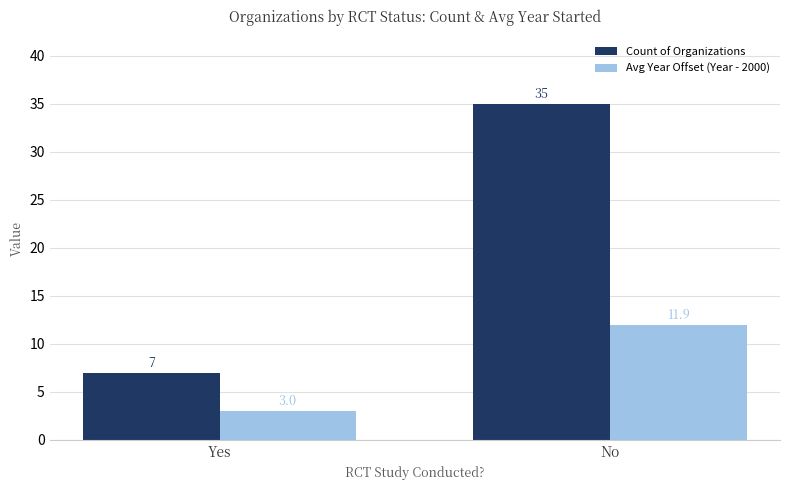

What is the spread (max minus min) of values at No?

23.1